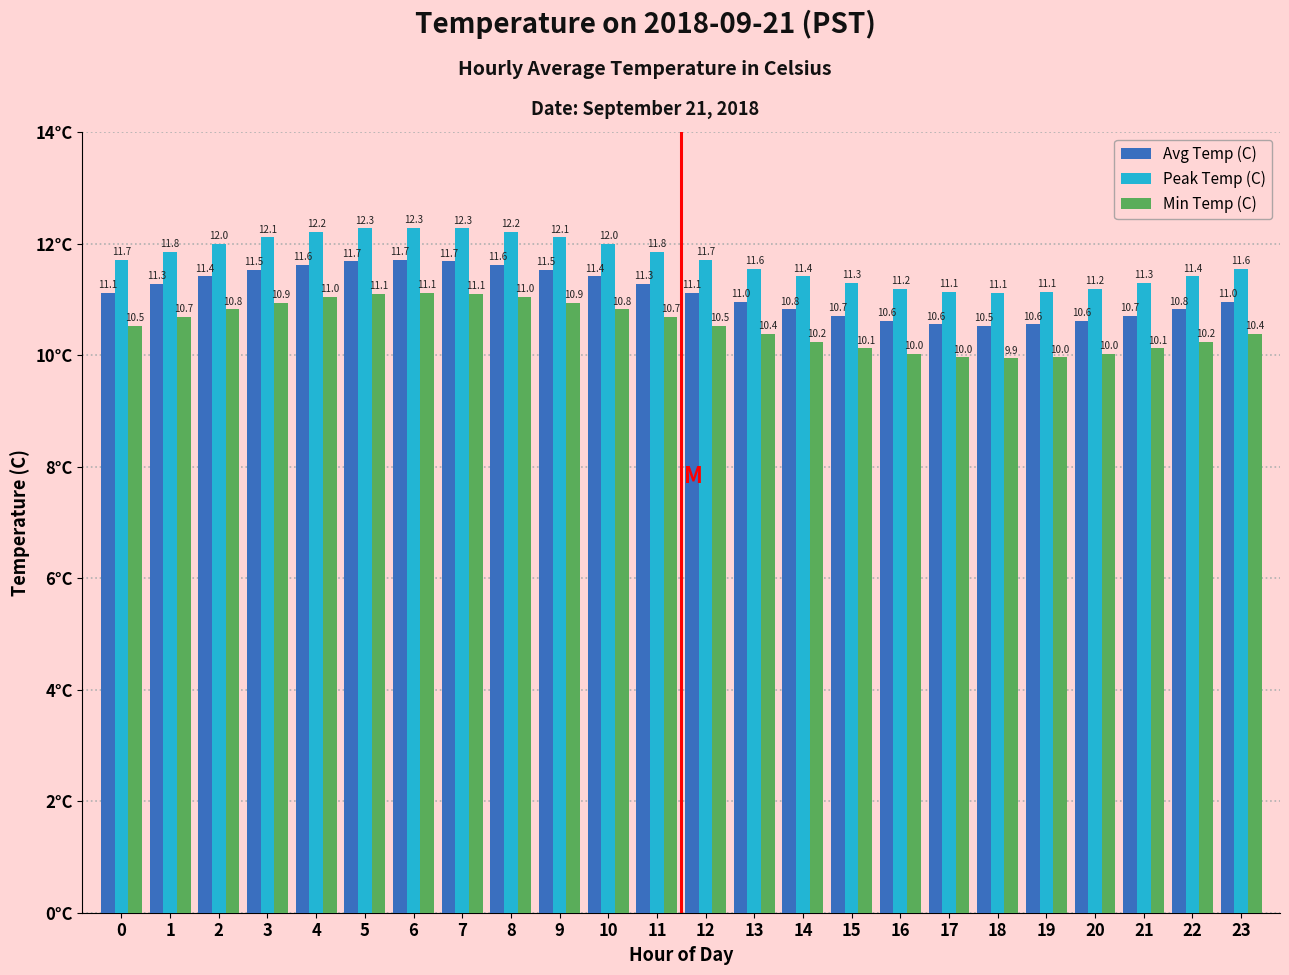

How many bars are there in each group?

3